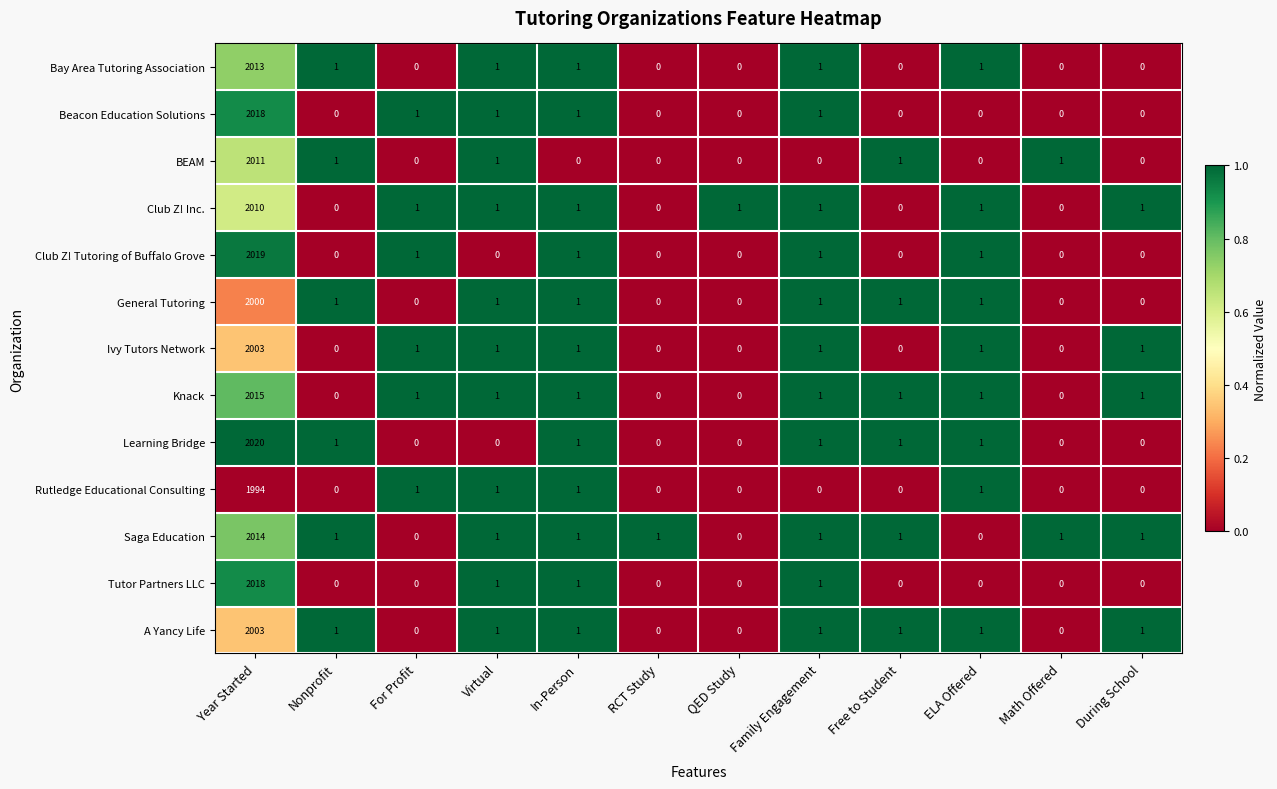

Which series has the widest spread of values?

Learning Bridge